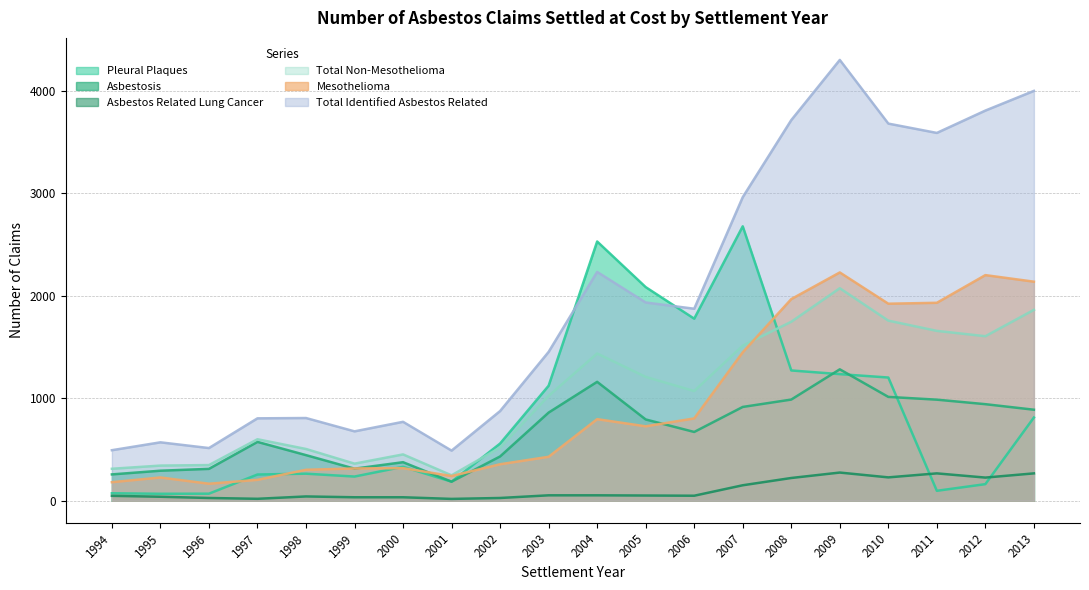

Is the value of Asbestos Related Lung Cancer at 2013 greater than the value of Mesothelioma at 2006?

No